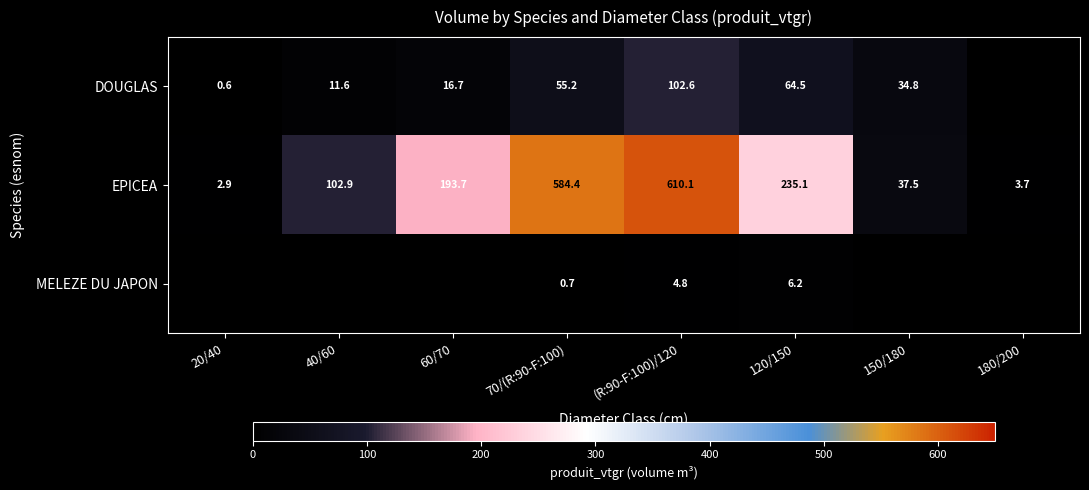

Is the value of DOUGLAS at 40/60 greater than the value of EPICEA at 60/70?

No